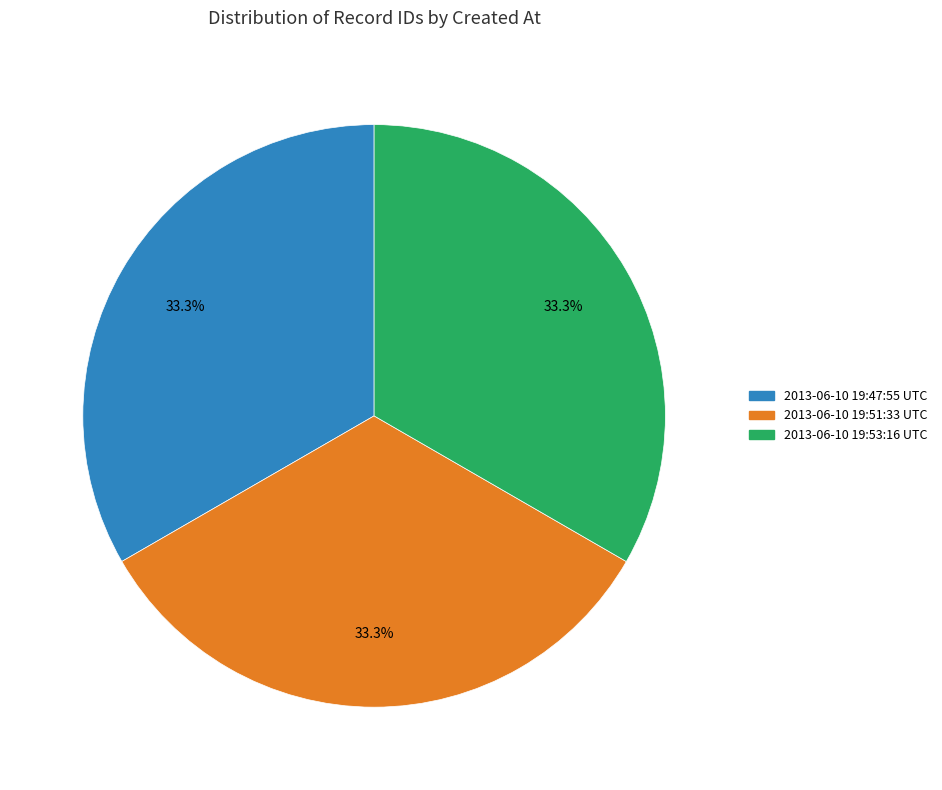

To the nearest percent, what portion does 2013-06-10 19:47:55 UTC represent?

33%